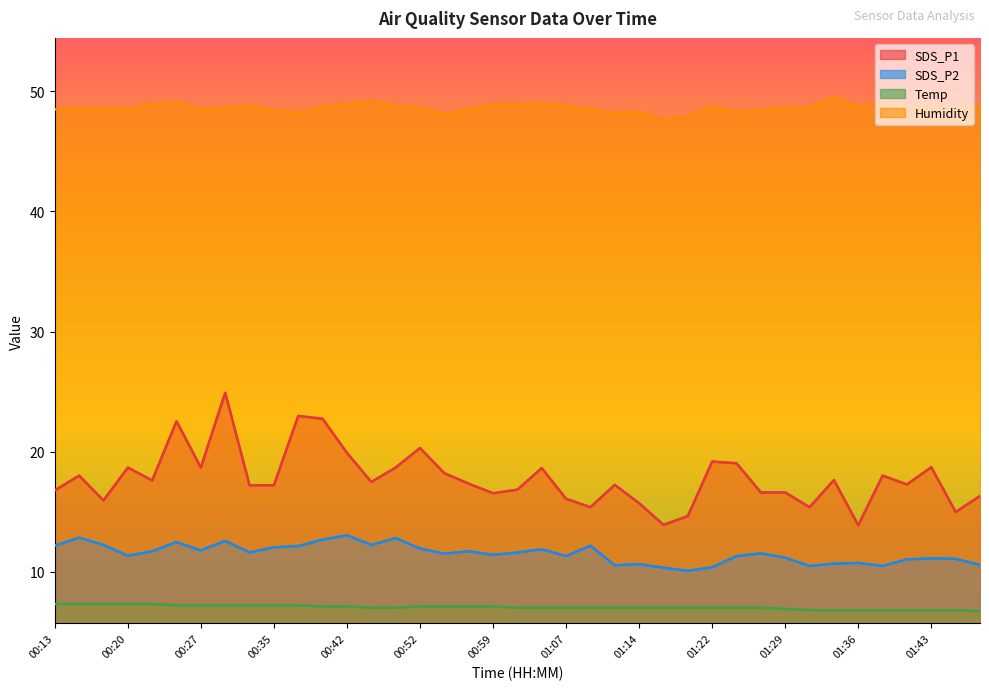

True or false: Temp and Humidity cross at least once.

False